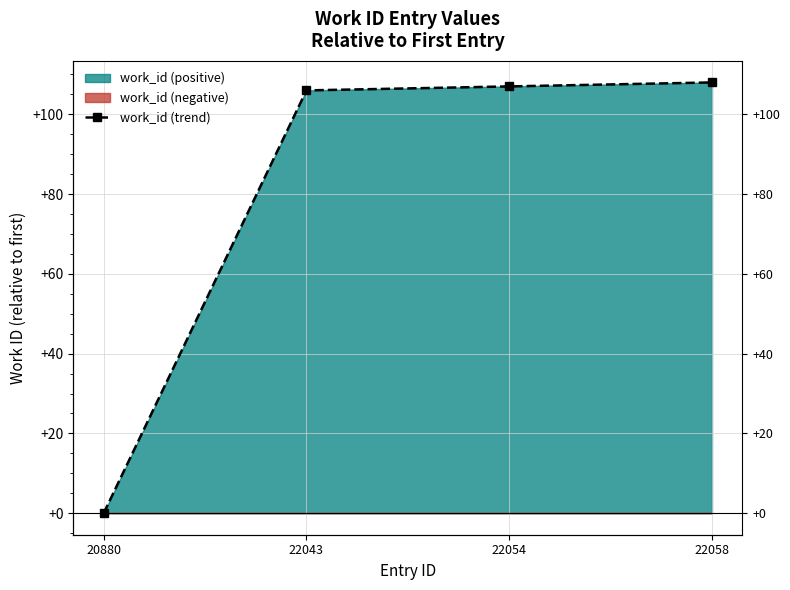

Reading right to left, list all the values displayed in this chart.

22058=108	22054=107	22043=106	20880=0